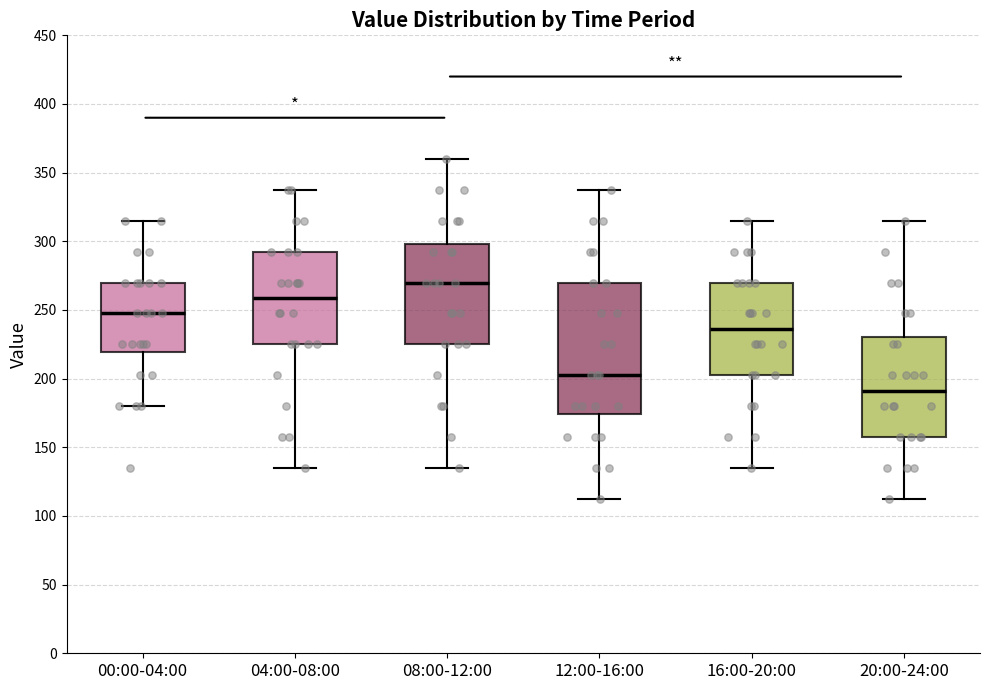

Which box is the tallest, from its lower edge to its upper edge?

12:00-16:00